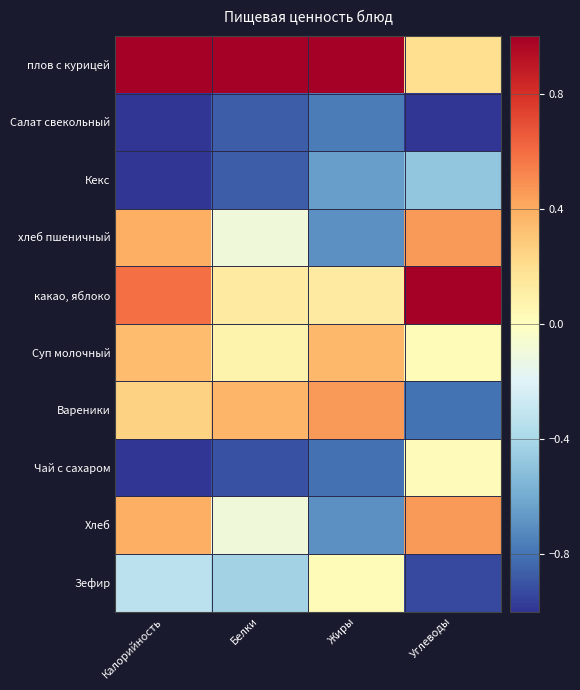

What is the difference between the highest and lowest values at Углеводы?

3.8